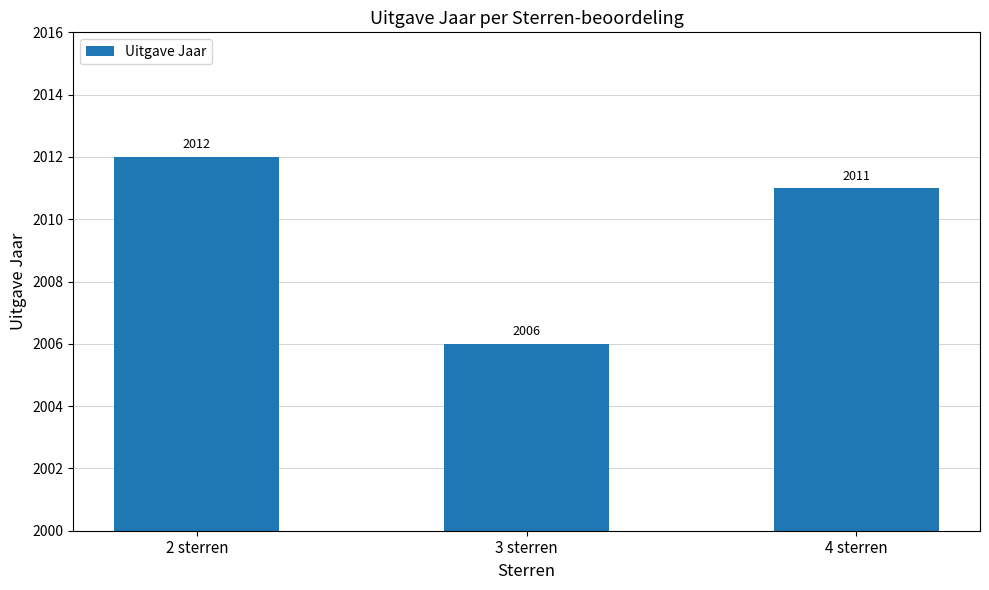

The value at 4 sterren is 2011. True or false?

True